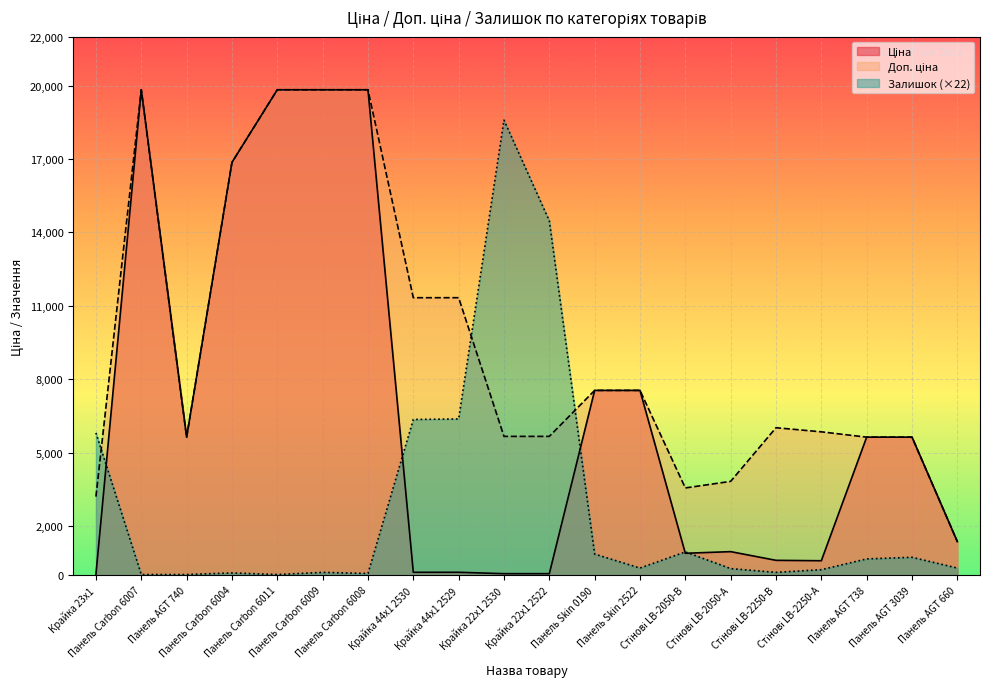

What is the difference between the second highest and second lowest values in the Доп. ціна series?

16626.1